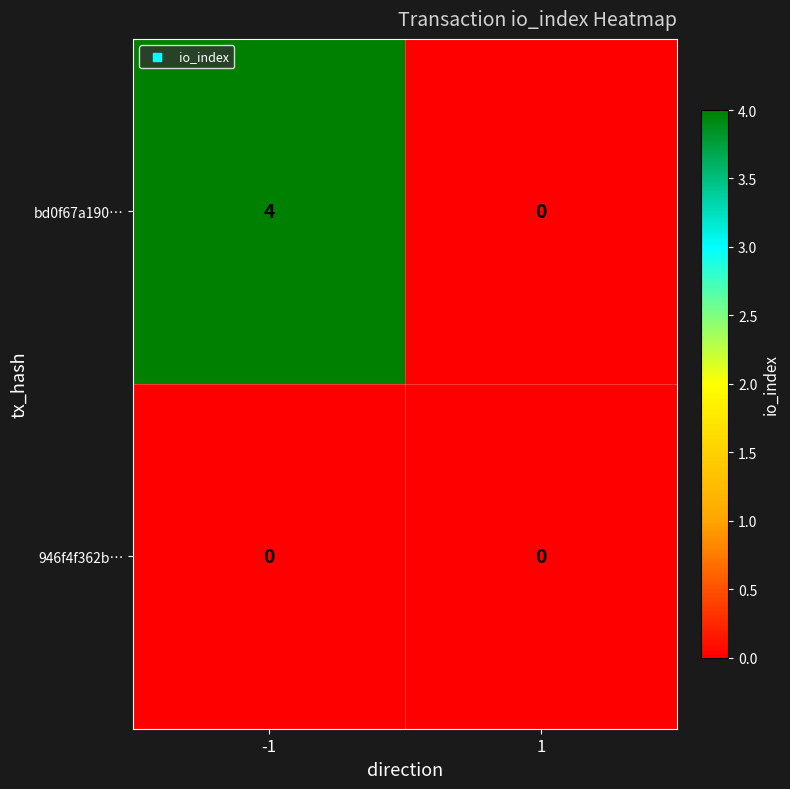

Reading right to left, extract all data points from this chart.

bd0f67a190…: 1=0	-1=4
946f4f362b…: 1=0	-1=0